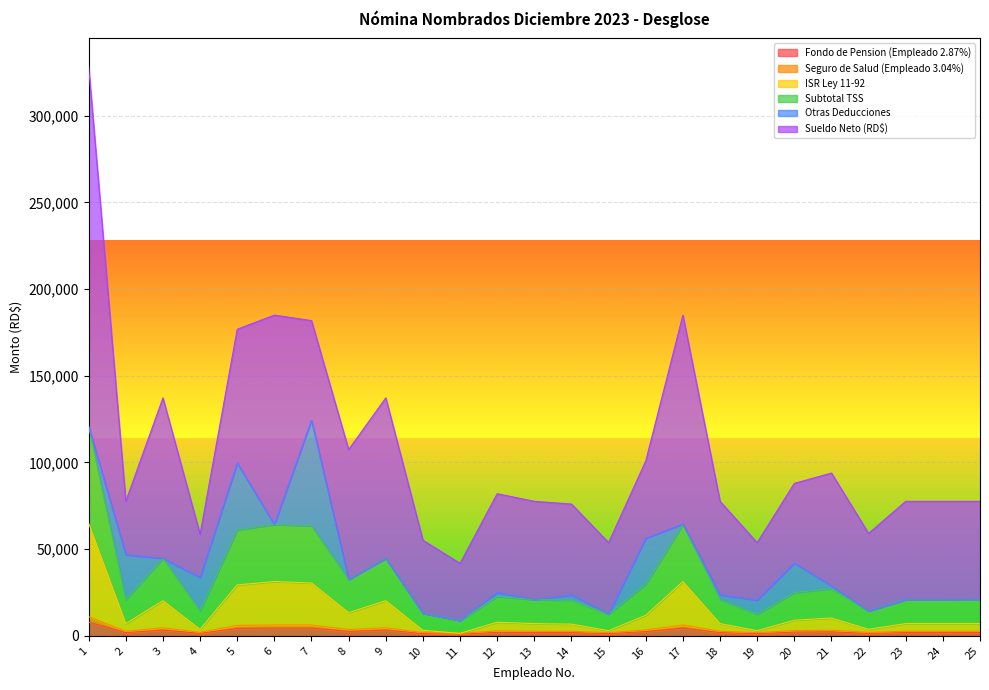

True or false: Subtotal TSS and ISR Ley 11-92 cross at least once.

False